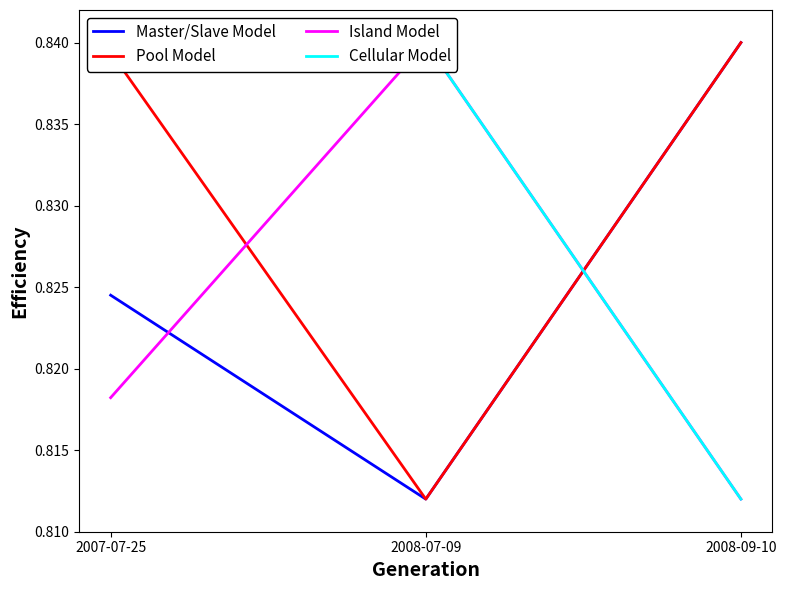

What position from the right is 2008-07-09?

2